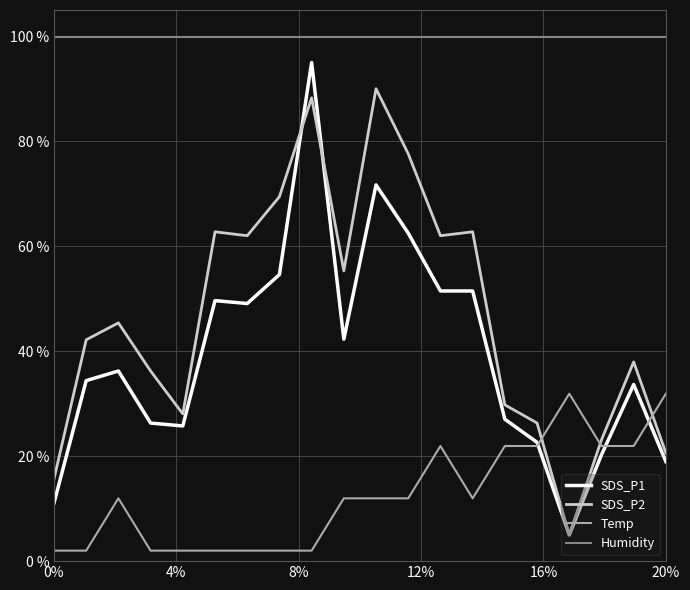

Rank the series by their maximum value, from lowest to highest.

Temp, SDS_P2, SDS_P1, Humidity